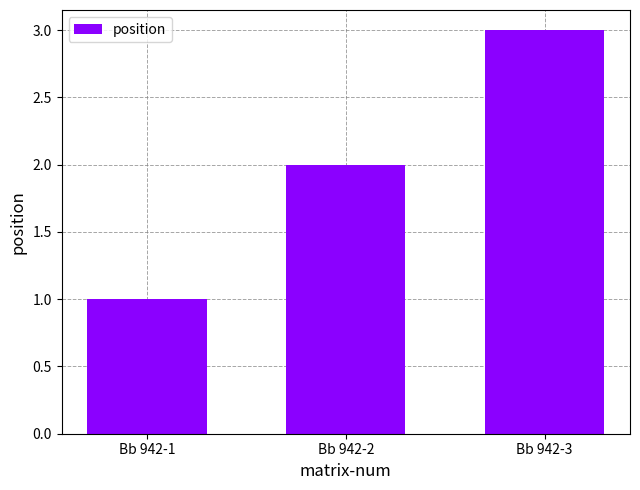

What is the greatest value displayed?

3